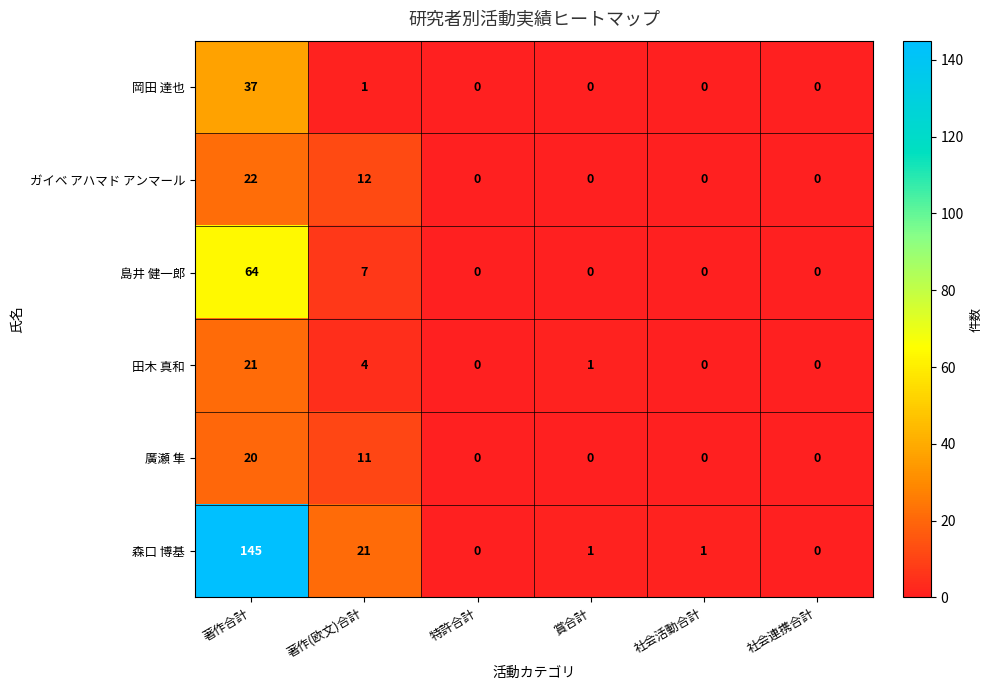

What is the difference between the highest and lowest values at 著作合計?

125